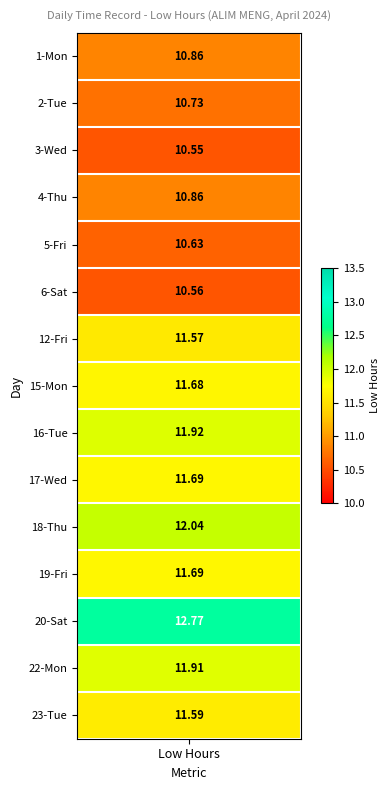

How many values in 20 are above zero?

1